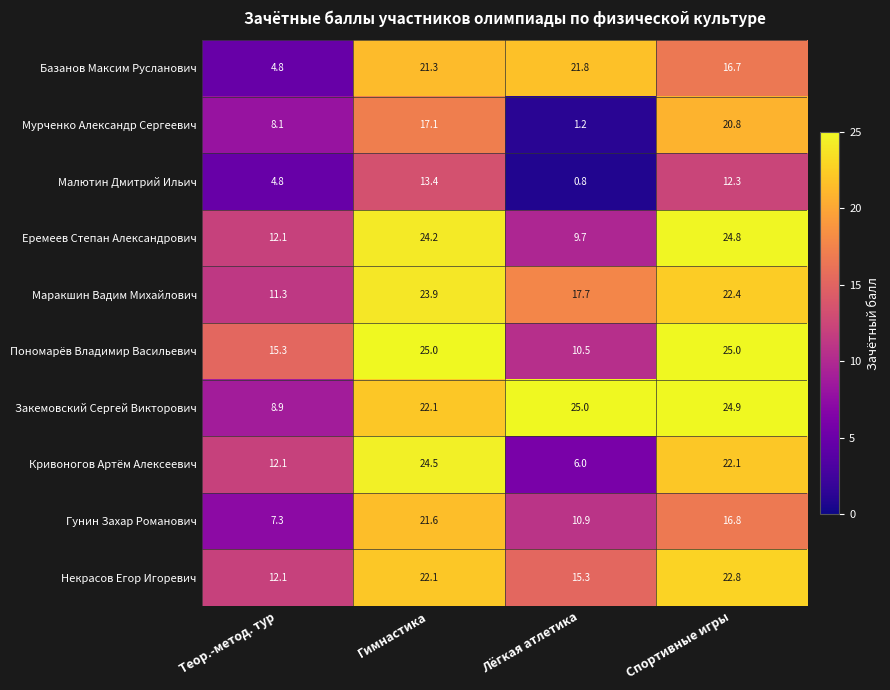

What value does the Кривоногов Артём Алексеевич series have at Спортивные игры?

22.1